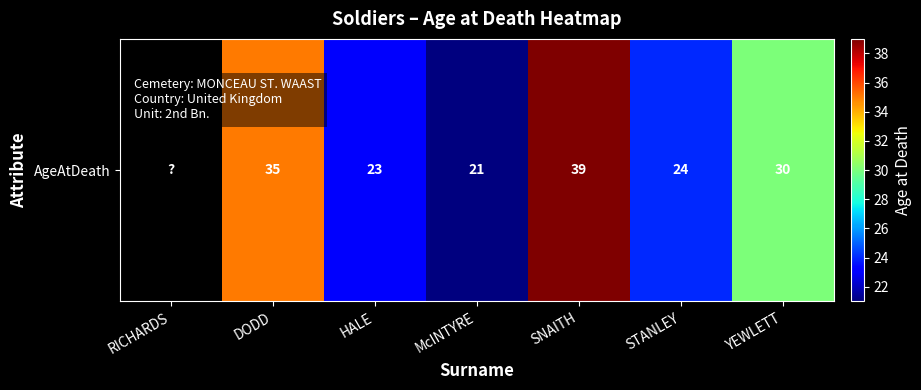

At which label does the data first exceed 24?

DODD